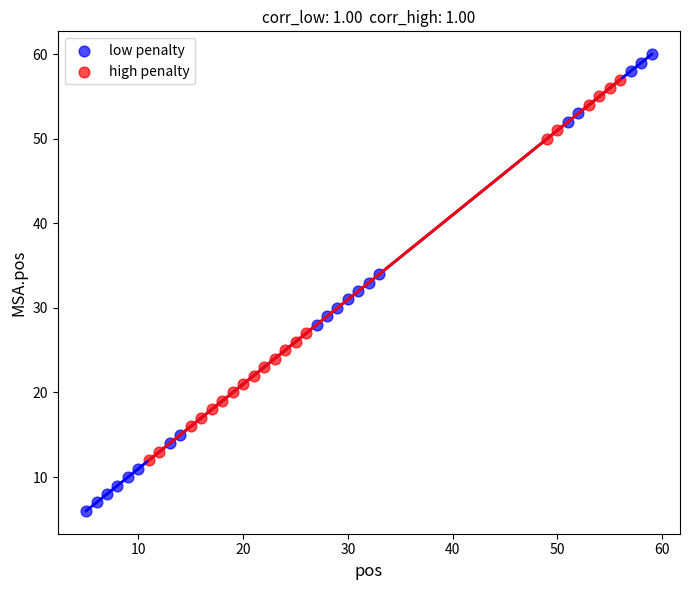

Which series reaches the minimum Y coordinate?

low penalty